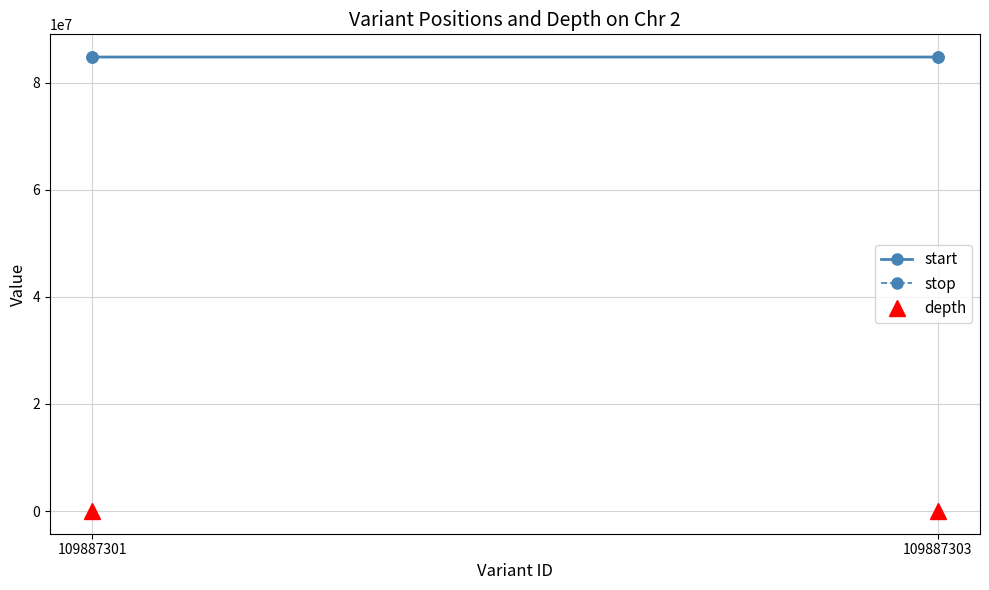

What is the value of the depth point at the 2nd from the left?

24